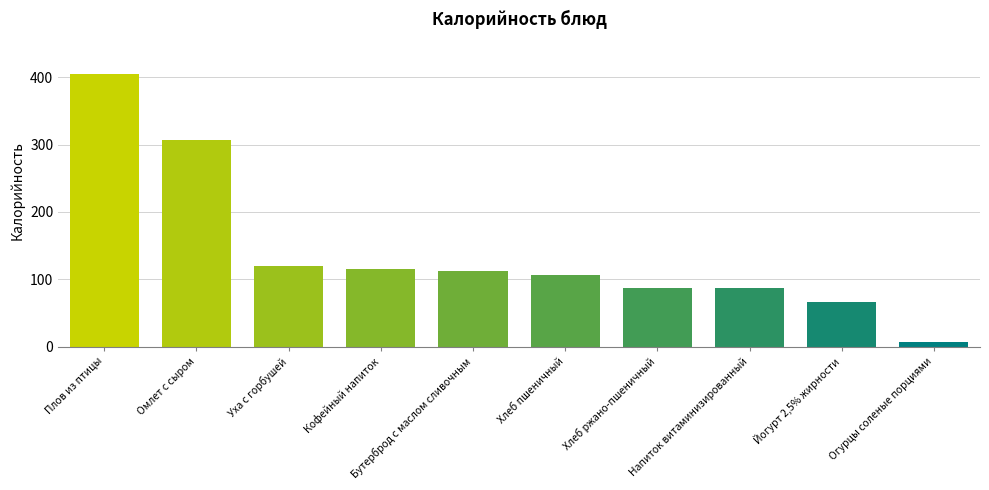

Between Хлеб пшеничный and Йогурт 2,5% жирности, which is larger?

Хлеб пшеничный